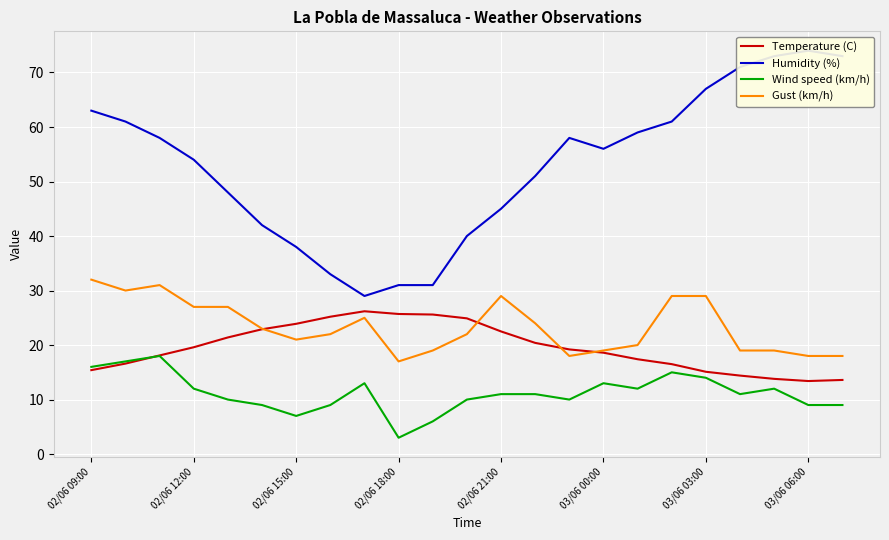

The Gust (km/h) series shows 17.0 at 02/06 18:00. True or false?

True